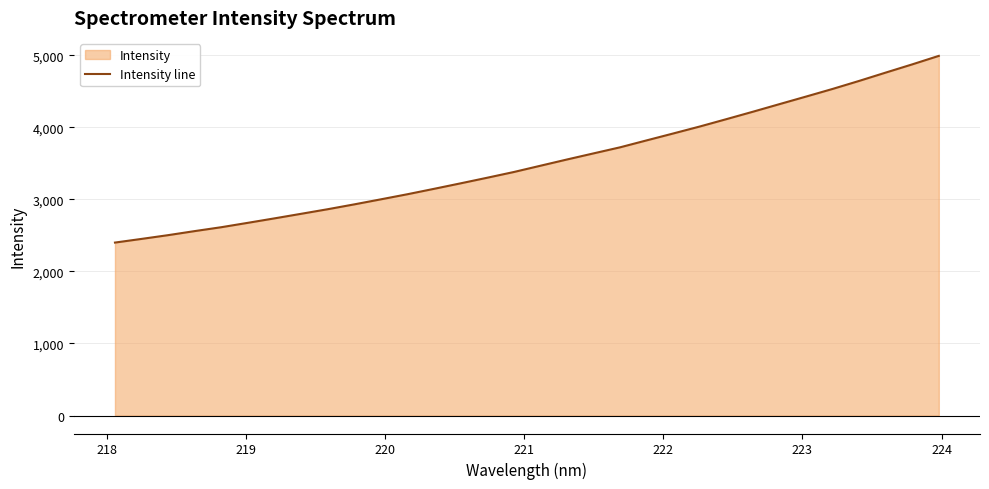

What is the greatest value displayed?

4992.4